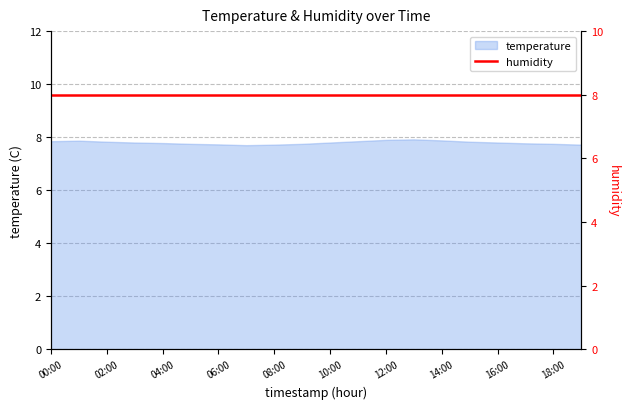

Between 00:00 and 02:00, which is larger?

00:00